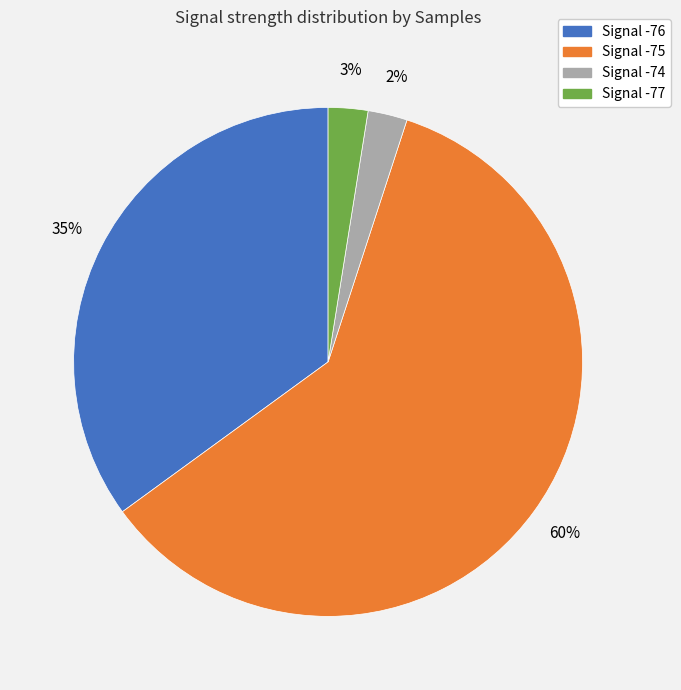

To the nearest percent, what is the average slice percentage?

25%